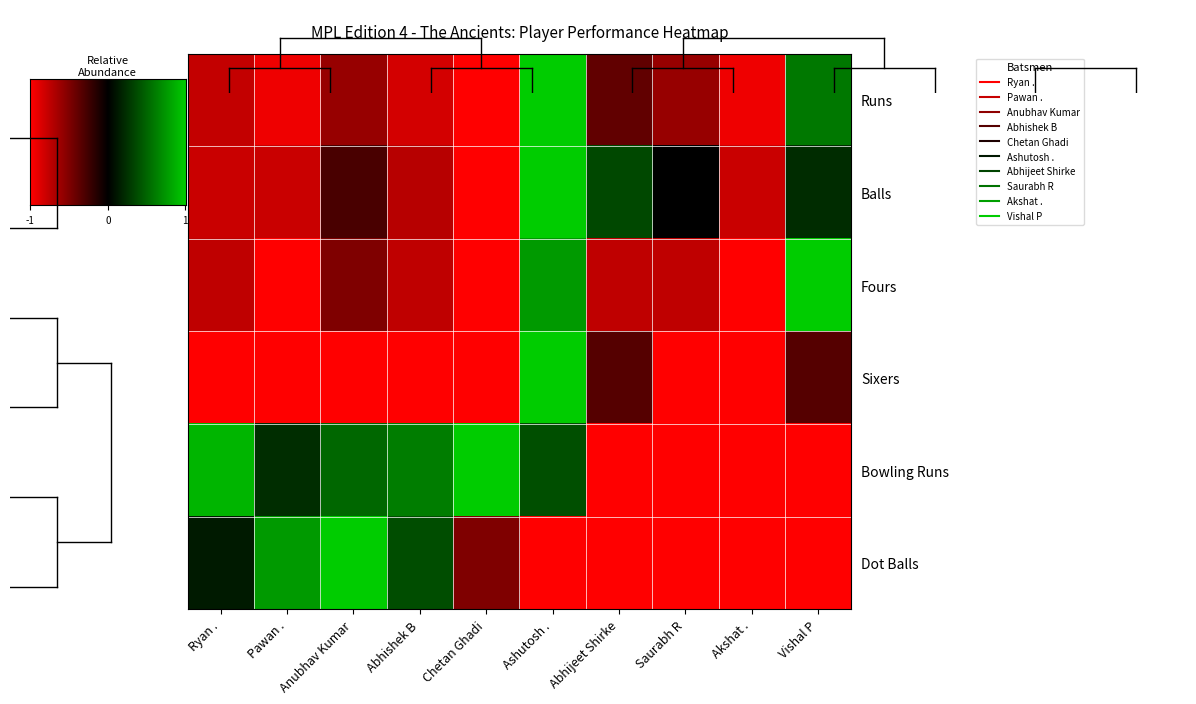

What is the difference between the maximum and second lowest values in the Dot Balls series?

2.0